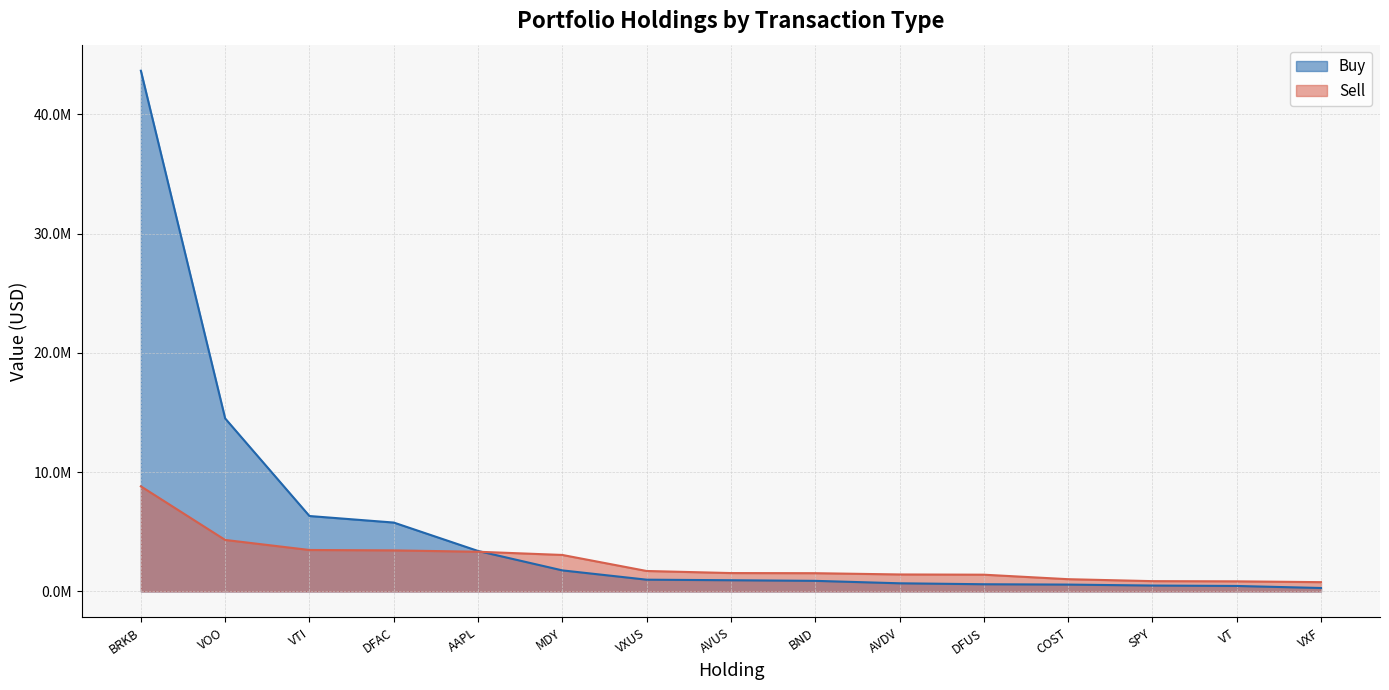

Is the value of Sell at VXUS greater than the value of Buy at VOO?

No